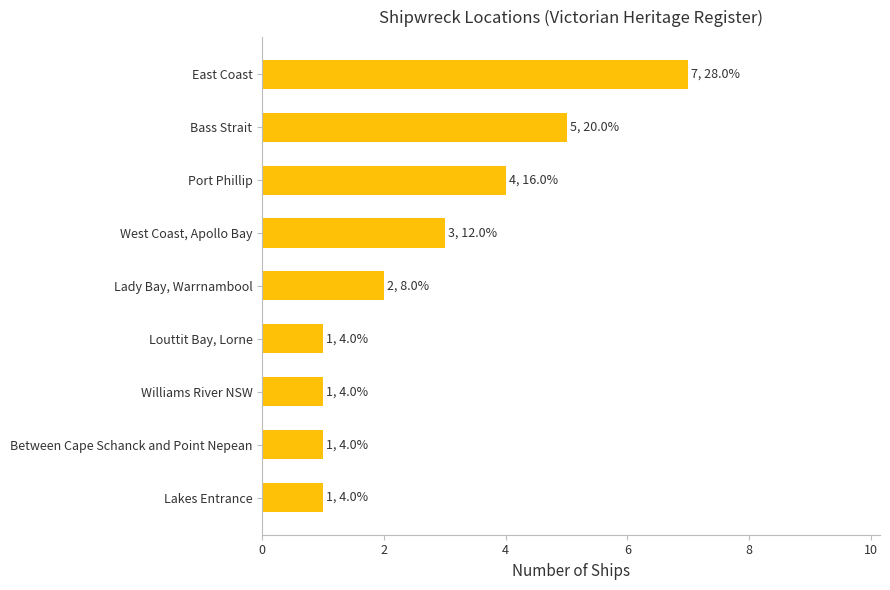

How many values are between 1 and 4?

7